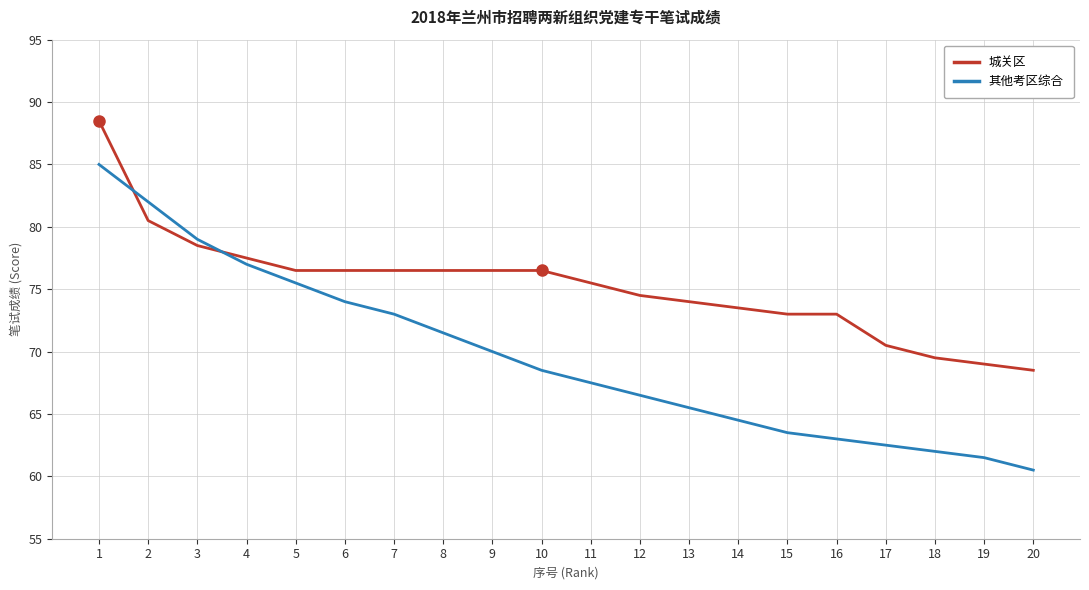

What is the sum of all 其他考区综合 values?

1392.5